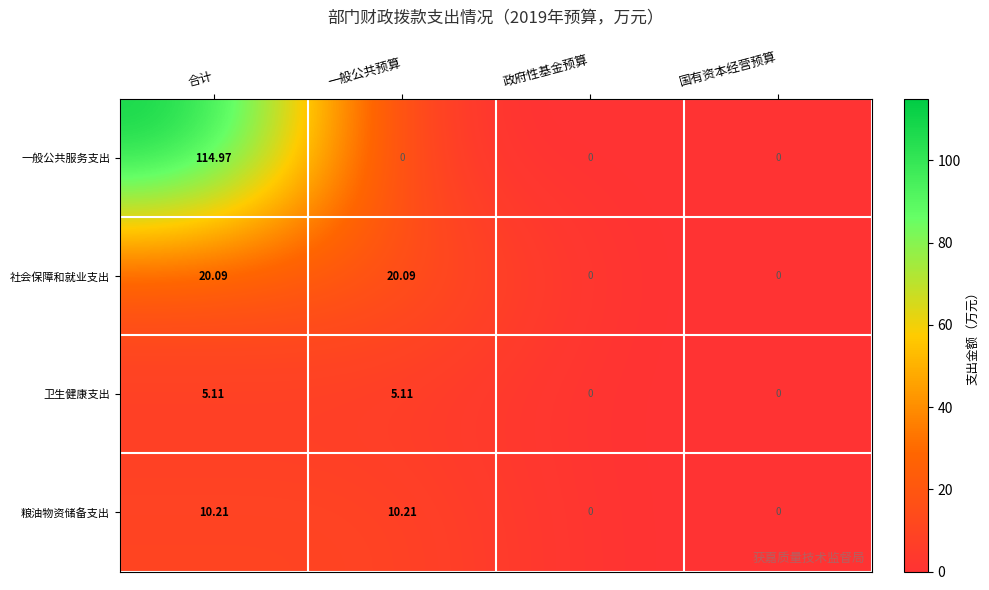

Which series has the largest range (max minus min)?

一般公共服务支出